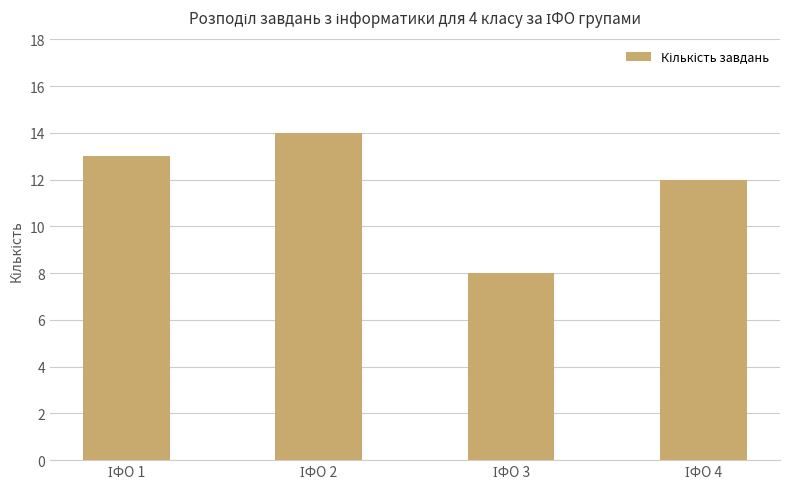

What is the smallest value displayed?

8